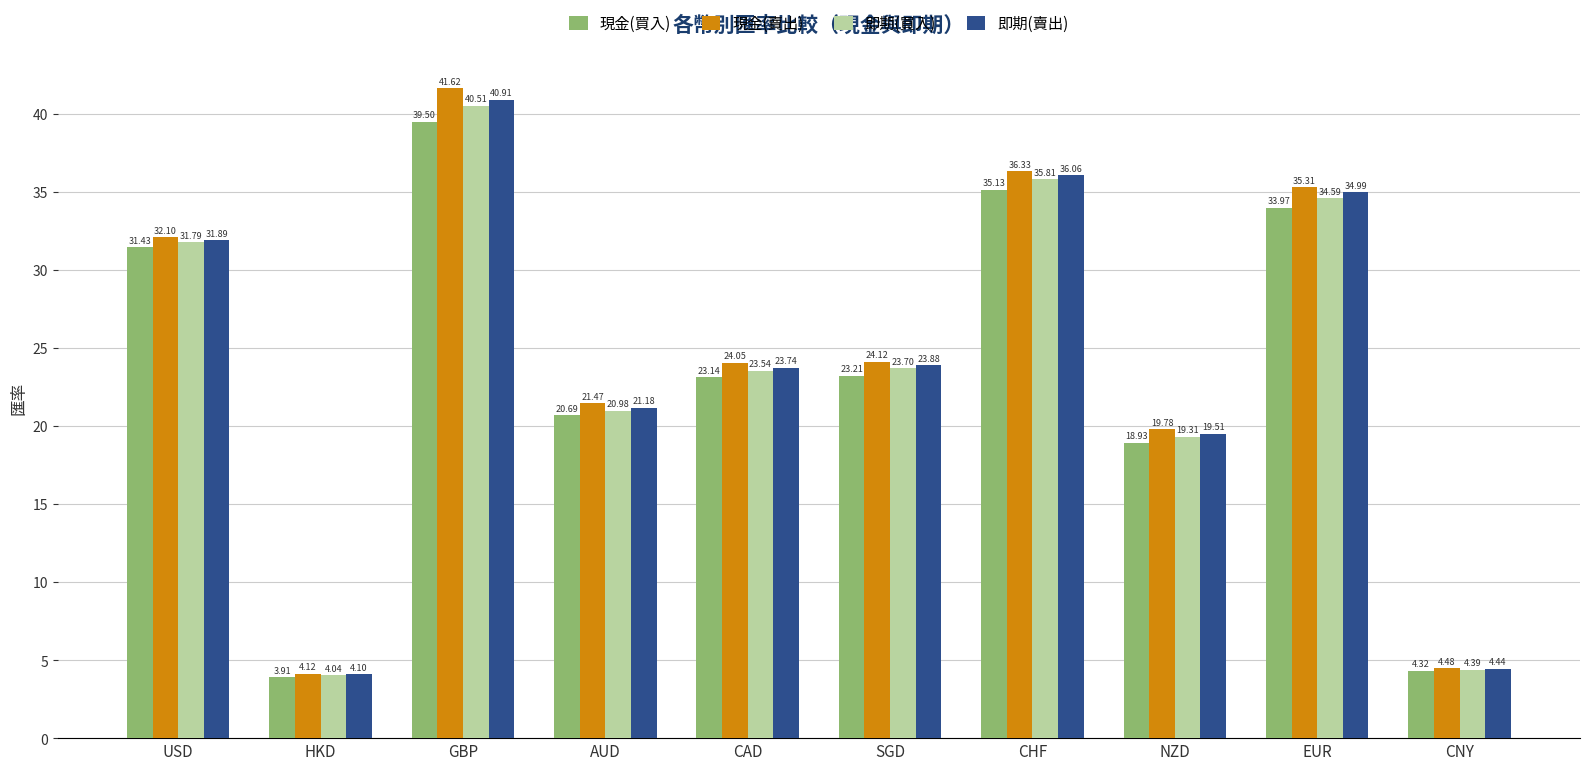

List the series in order of their peak value, highest first.

現金(賣出), 即期(賣出), 即期(買入), 現金(買入)